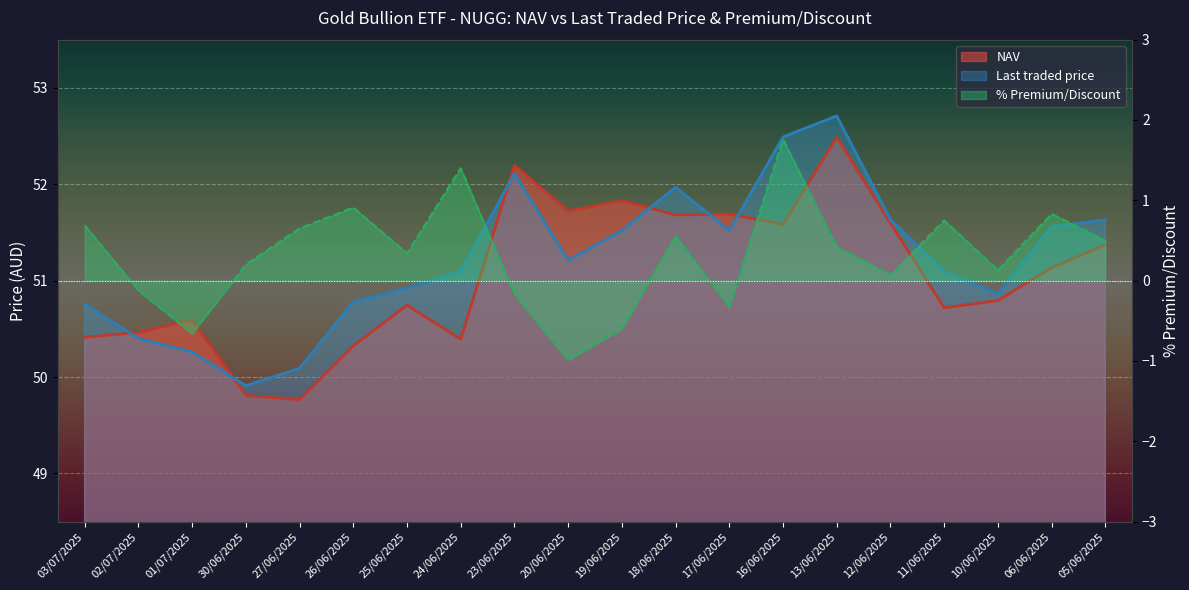

Which series has the largest total across all categories?

Last traded price